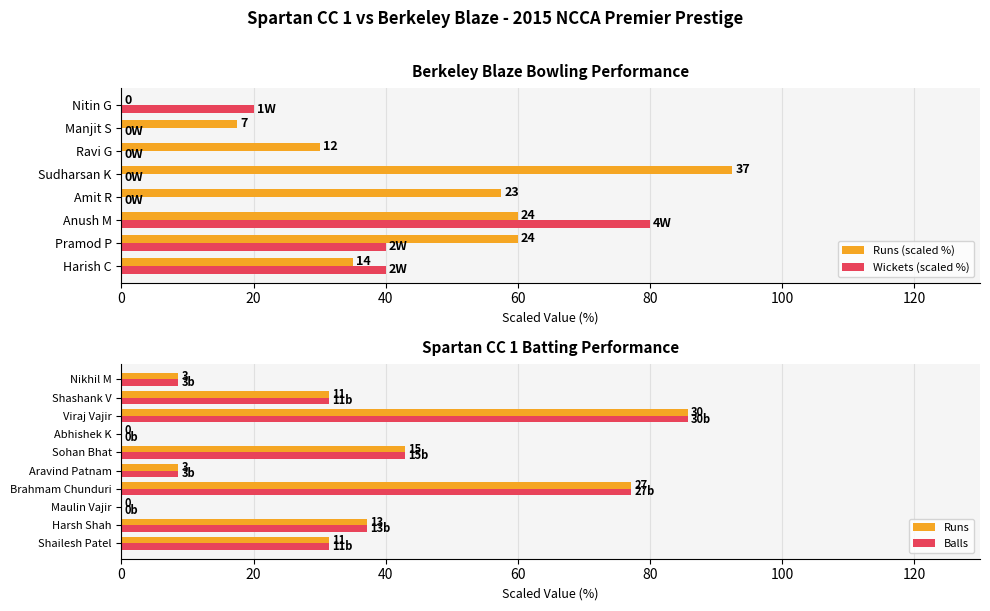

Which series has the widest spread of values?

Runs